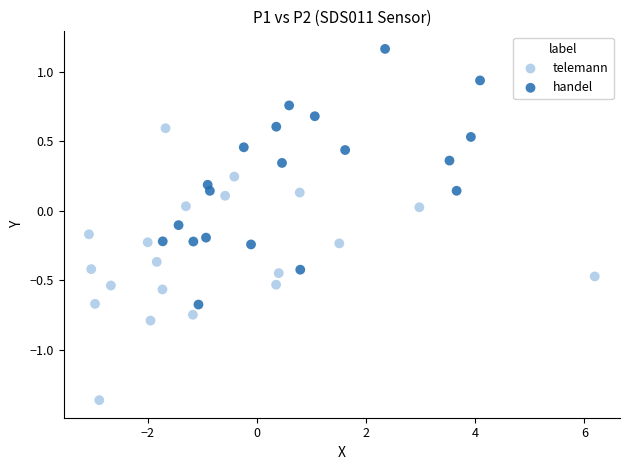

Which series has the widest spread of Y values?

telemann